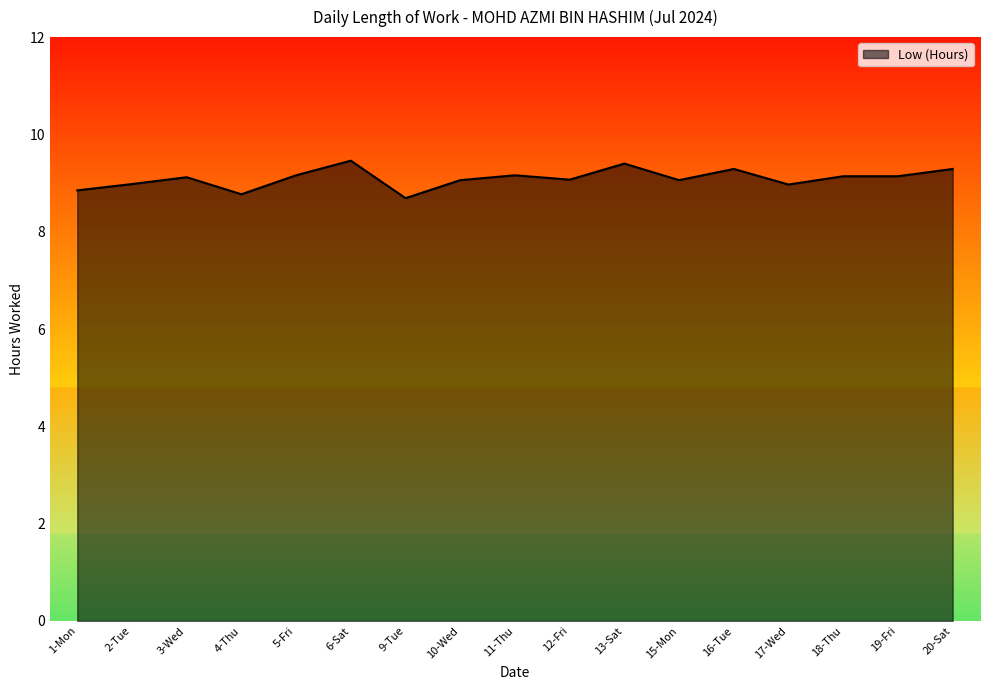

Does the chart display data point markers on the line(s)?

No